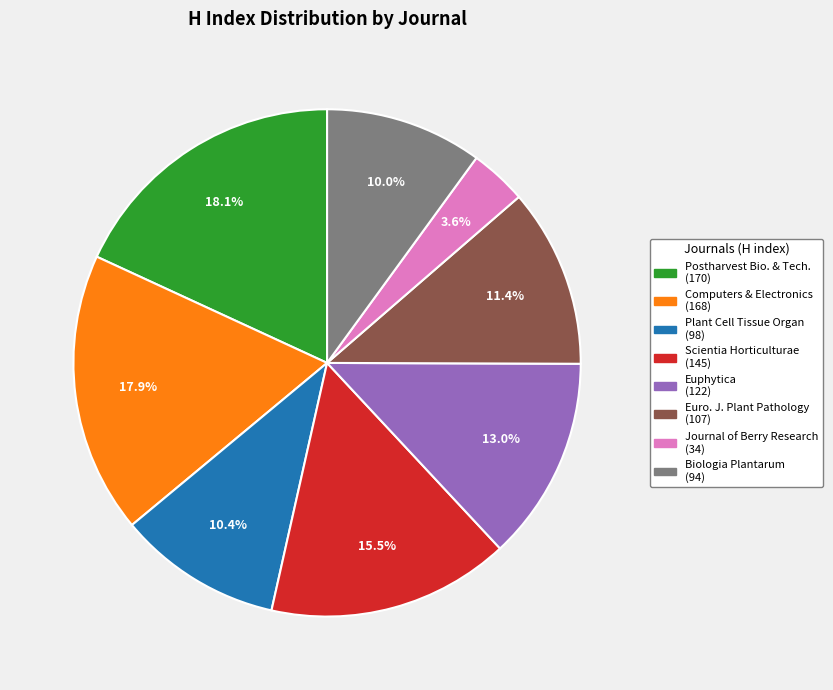

Does any single category account for the majority?

No